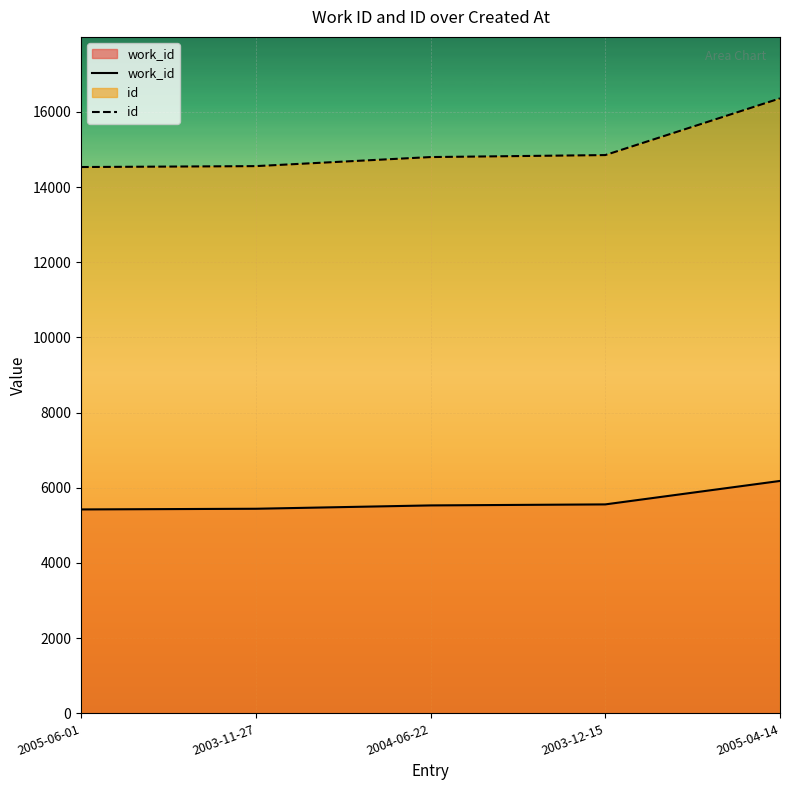

What is the difference between the highest and lowest values at 2005-06-01?

9109